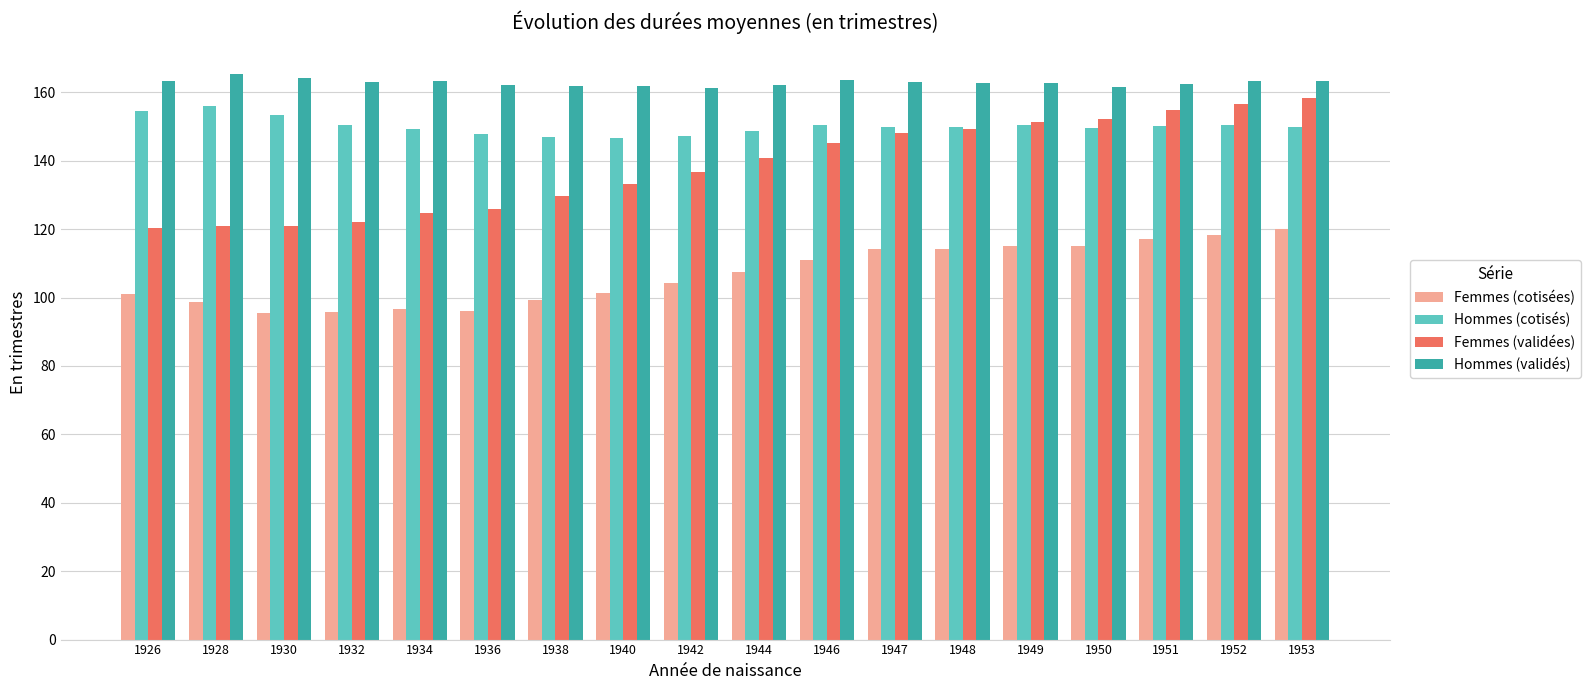

True or false: Hommes (cotisés) has a value of 195.9 at 1932.

False